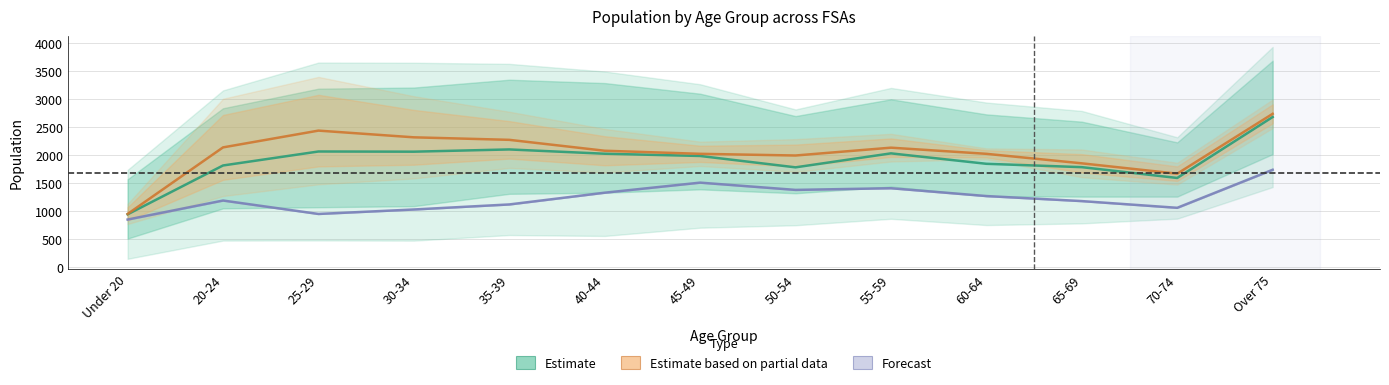

How many values in the Estimate series are below 1986?

6